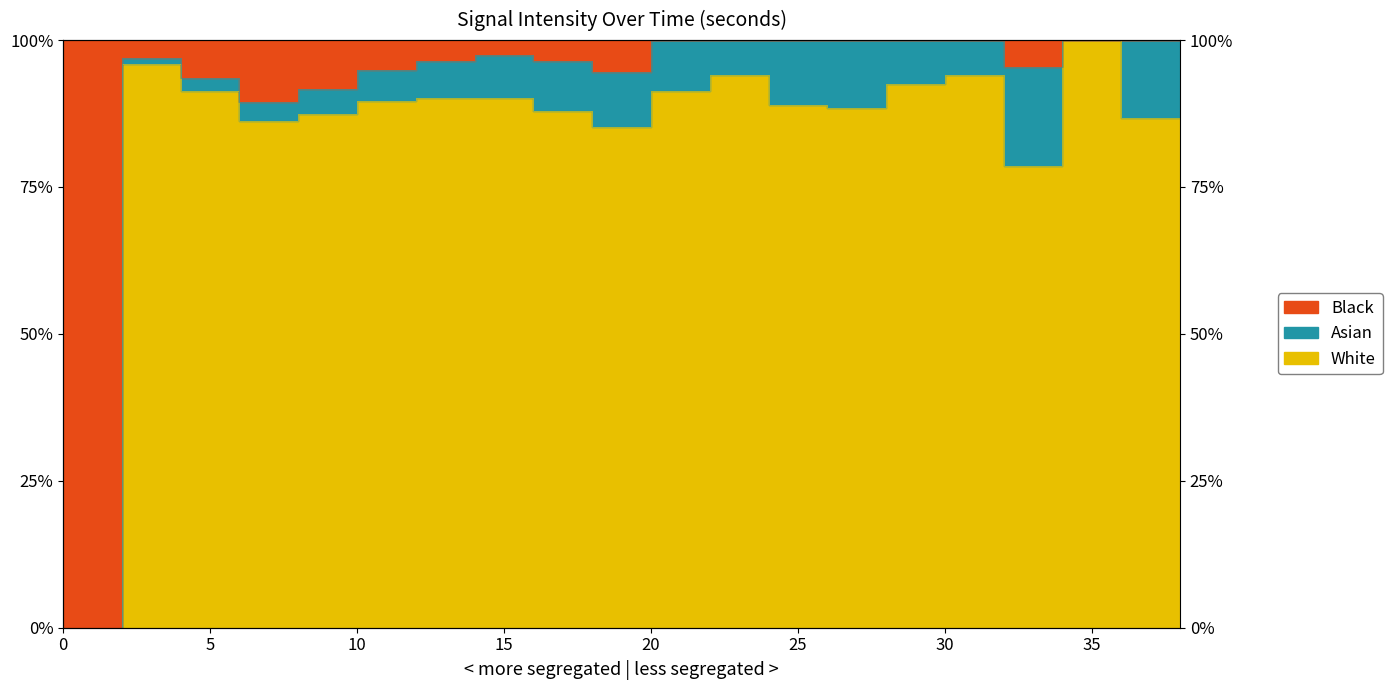

Where is the first local minimum?

15